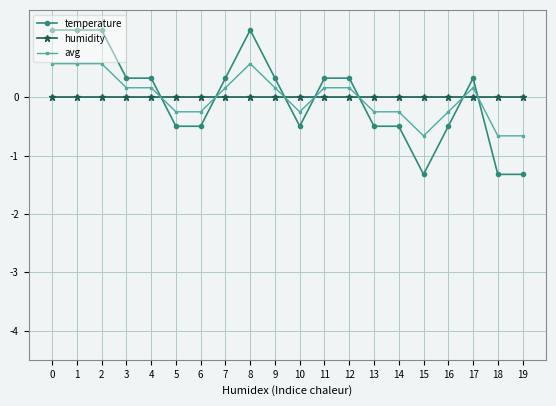

What is the difference between the maximum and minimum values in the avg series?

1.2